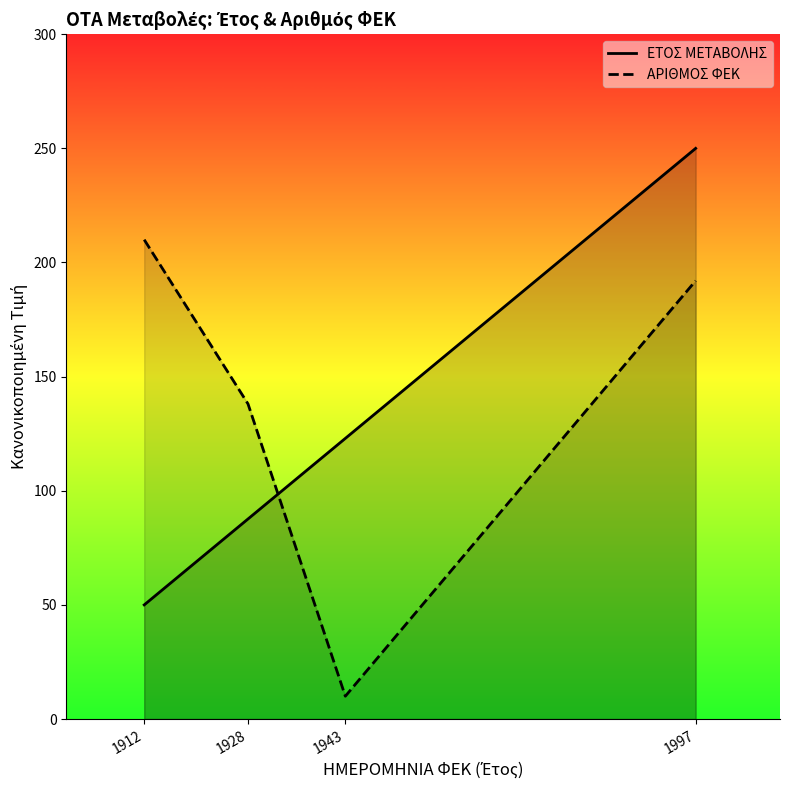

What are all the series names shown in the legend?

ΕΤΟΣ ΜΕΤΑΒΟΛΗΣ, ΑΡΙΘΜΟΣ ΦΕΚ